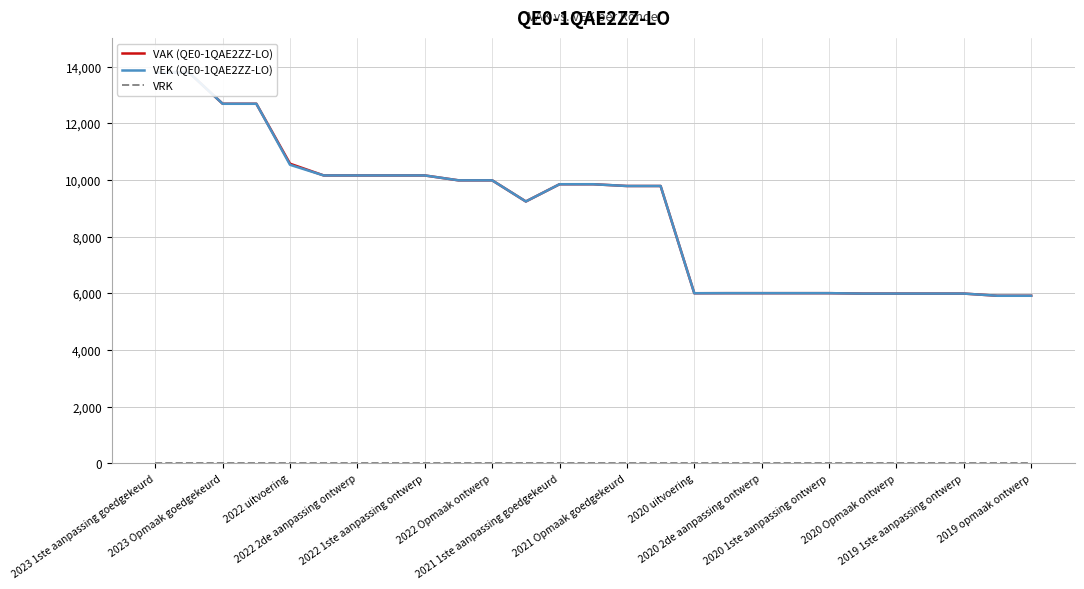

True or false: VAK (QE0-1QAE2ZZ-LO) has a value of 15880 at 2021 Opmaak goedgekeurd.

False